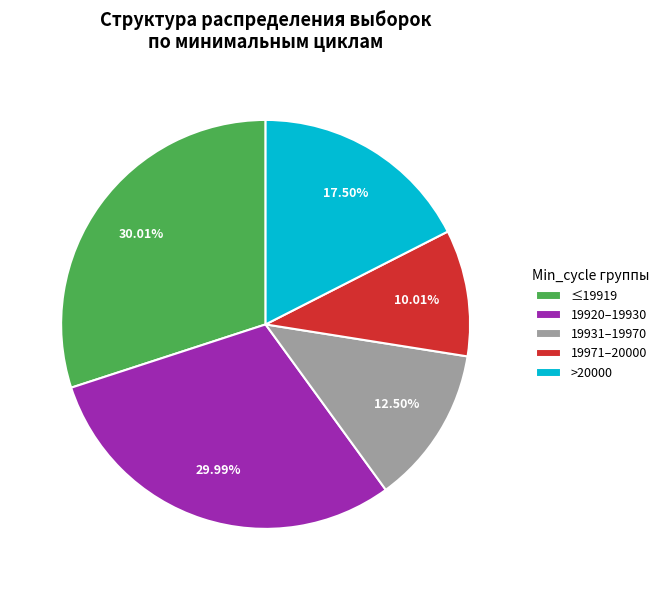

Combined, do ≤19919 and 19920–19930 account for over 50%?

Yes